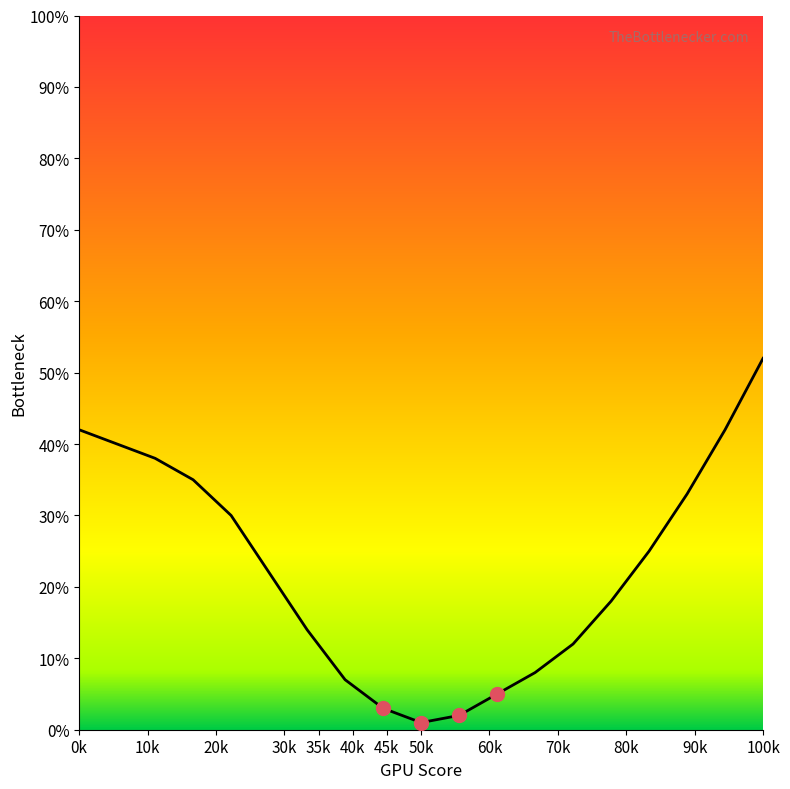

The chart shows a value of 2 at 38. True or false?

False